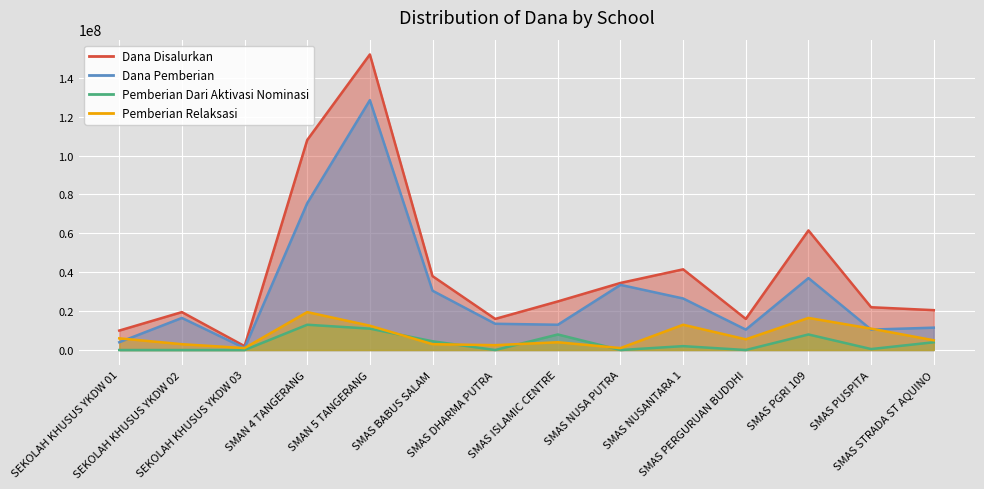

What are all the series names shown in the legend?

Dana Disalurkan, Dana Pemberian, Pemberian Dari Aktivasi Nominasi, Pemberian Relaksasi